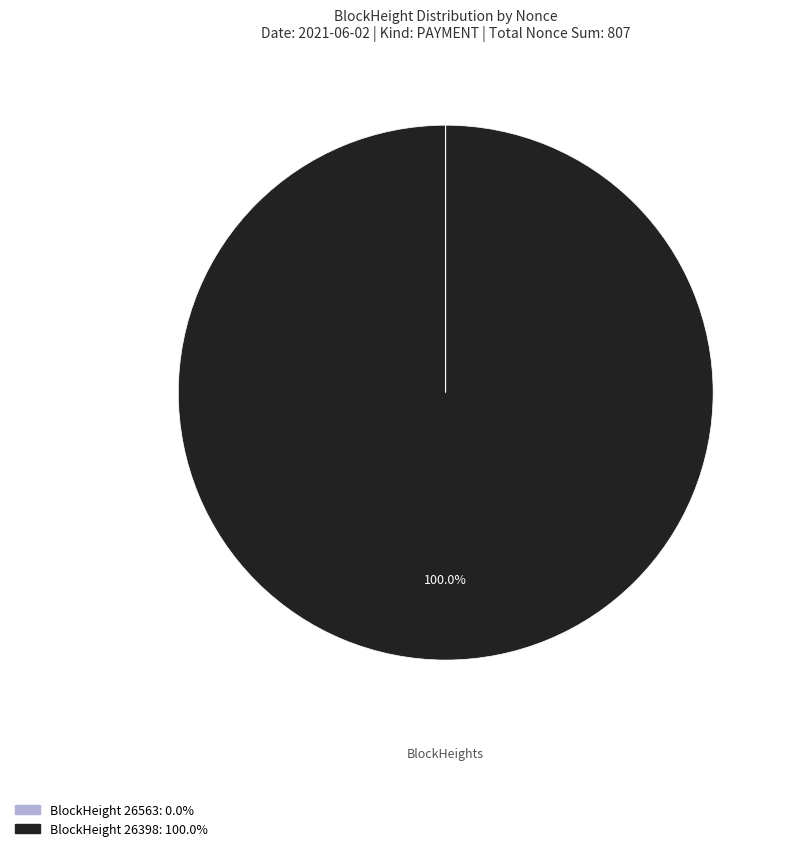

Is there any slice that represents more than half of the pie?

Yes